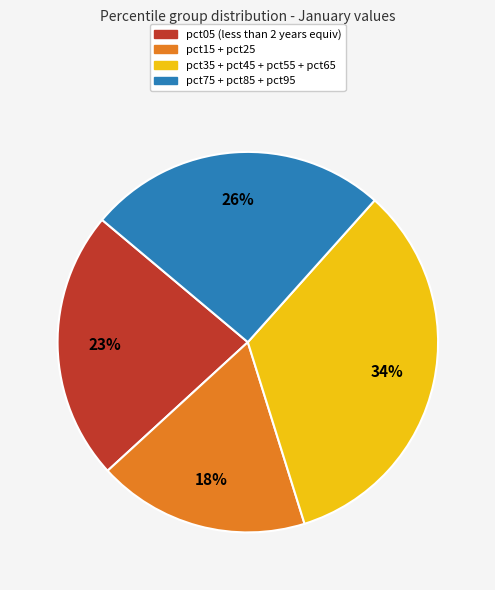

Is it true that pct05 (less than 2 years equiv) is 17% of the pie?

False